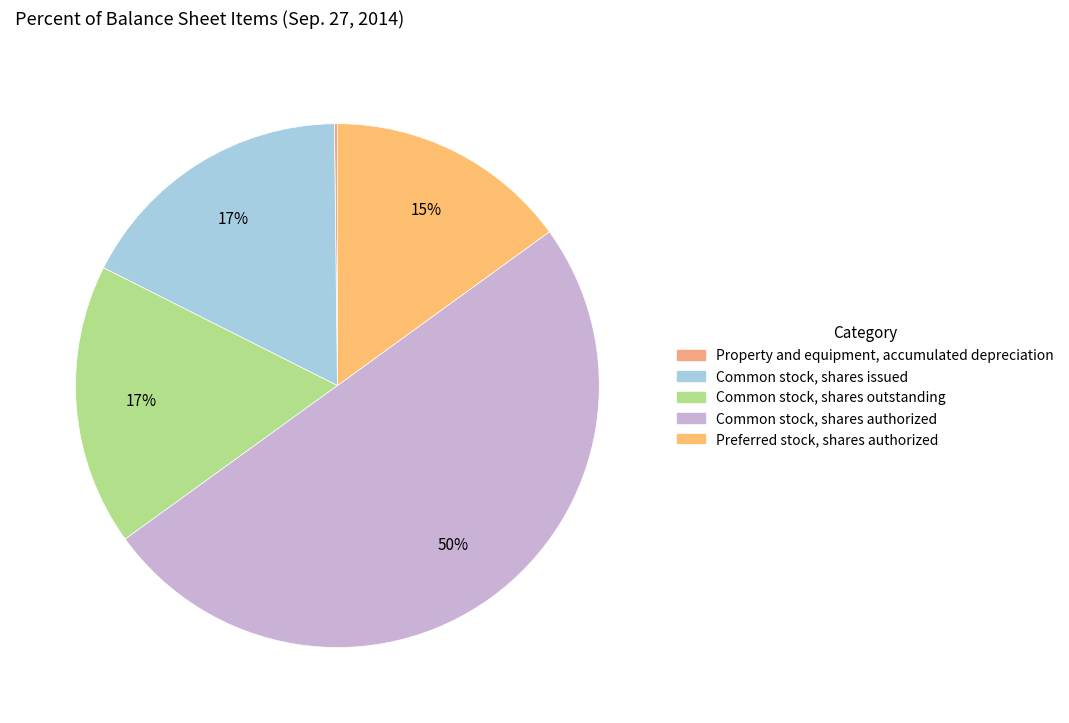

Which slice is the largest?

Common stock, shares authorized